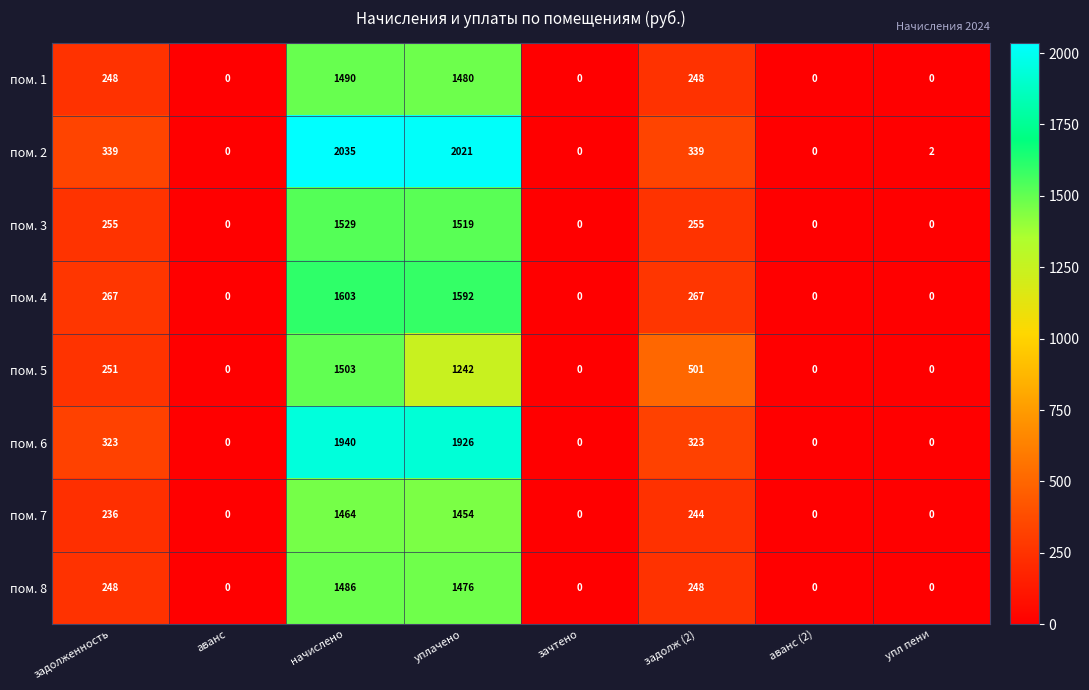

Between начислено and уплачено, which series saw the biggest shift?

пом. 5